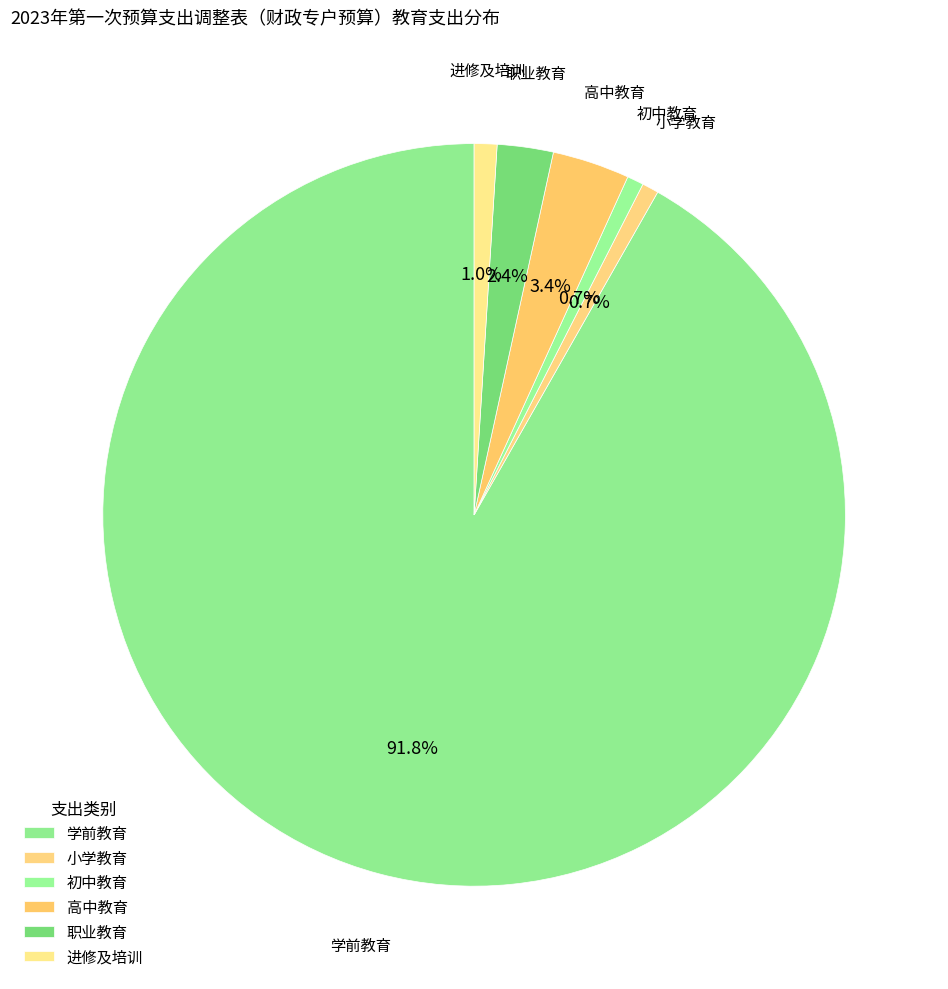

How many segments does this pie chart have?

6